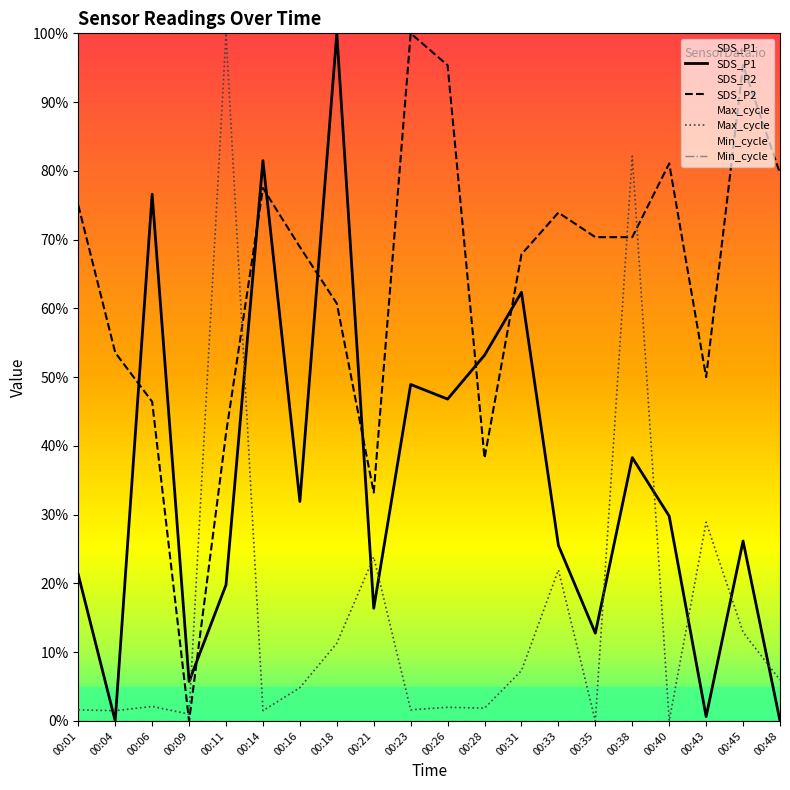

What are all the series names shown in the legend?

SDS_P1, SDS_P2, Max_cycle, Min_cycle